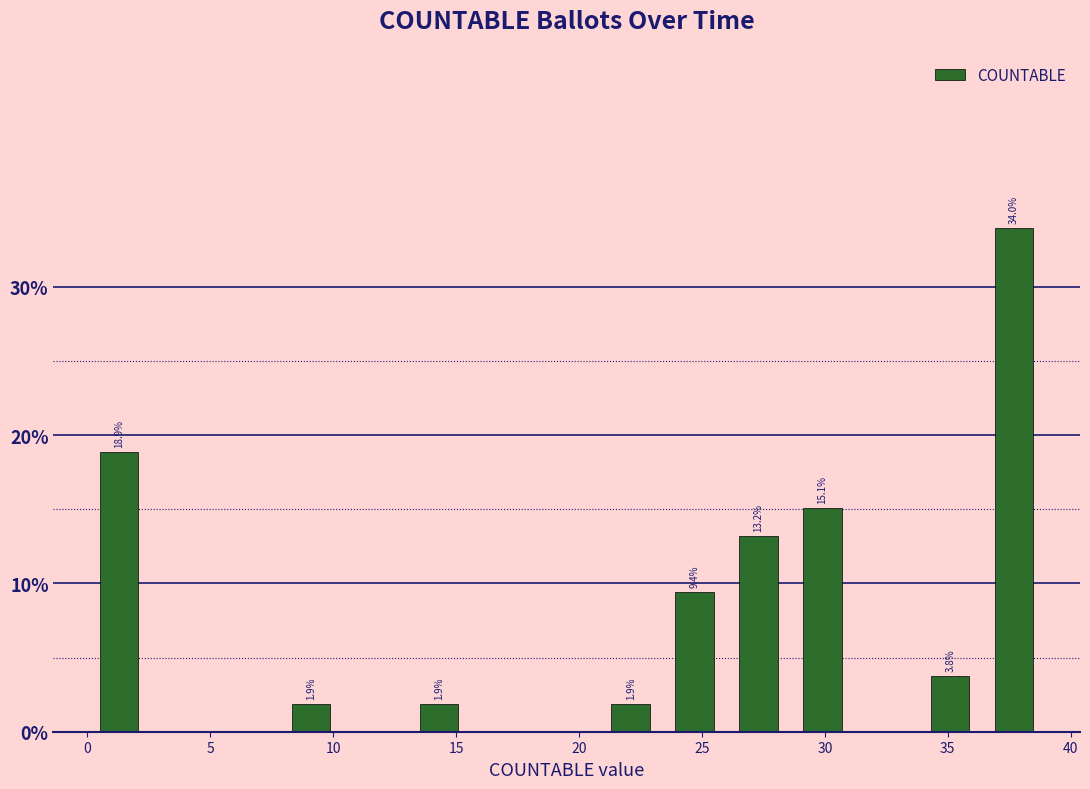

Which range on the x-axis has the tallest bar?

36.4 to 39.0